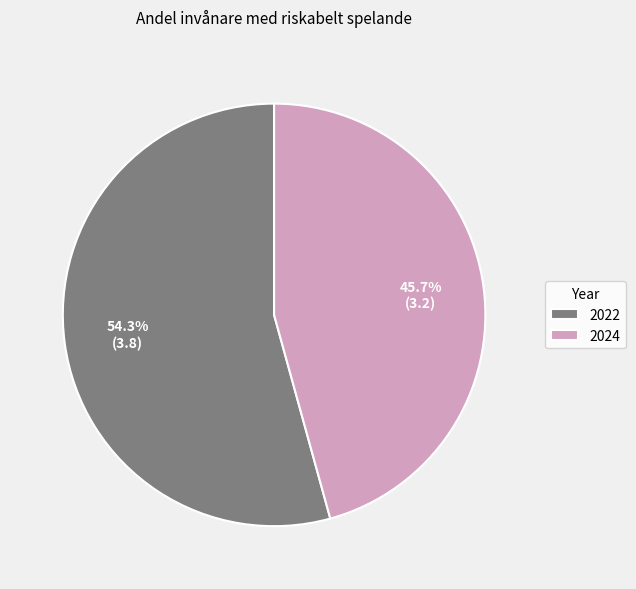

To the nearest percent, what is the difference between the 2022 and 2024 slice percentages?

9%